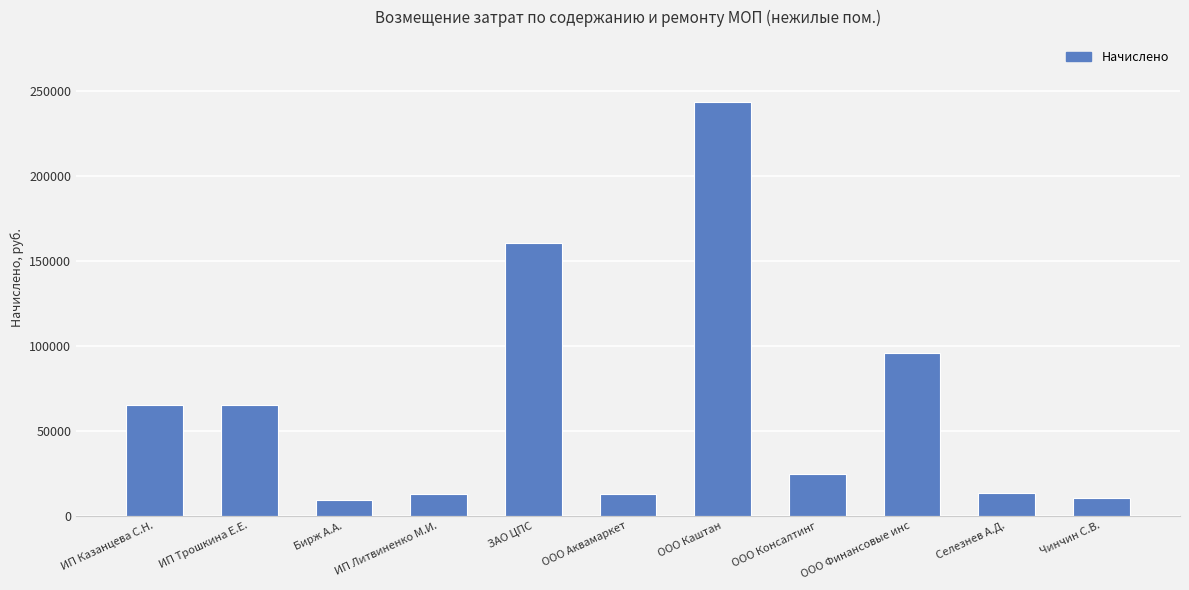

Are the bars grouped side by side (vs. stacked)?

No